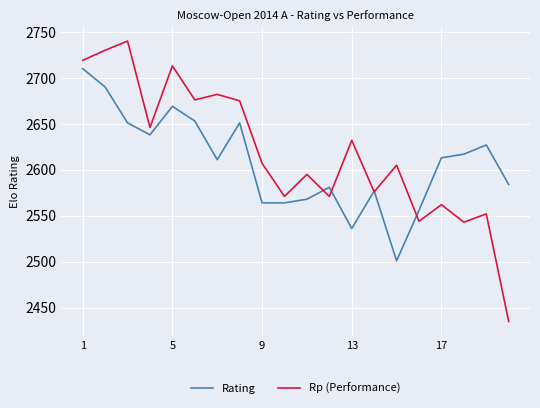

What is the greatest value displayed?

2740